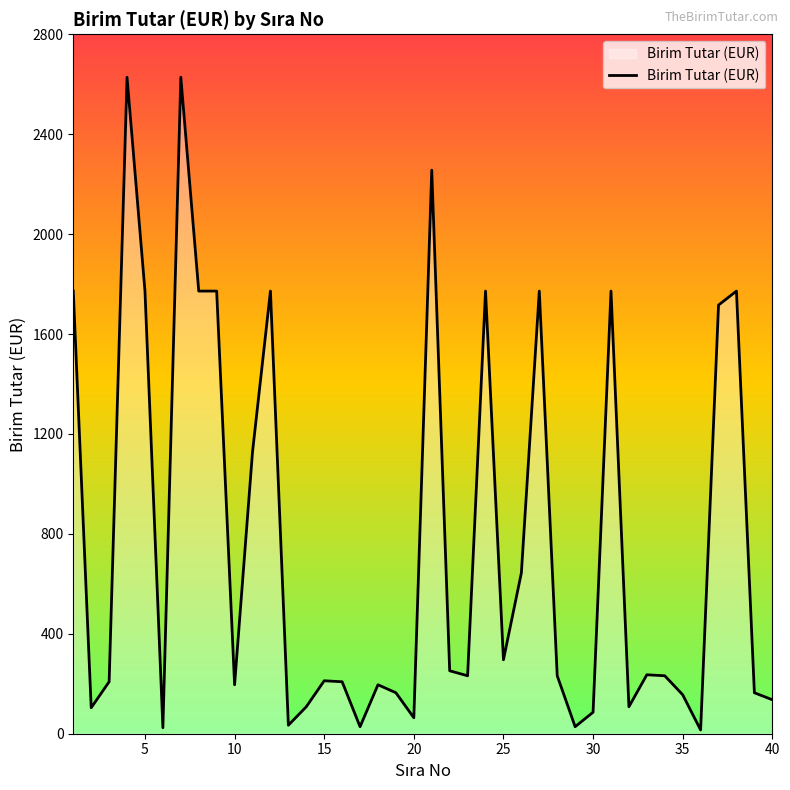

What is the greatest value displayed?

2628